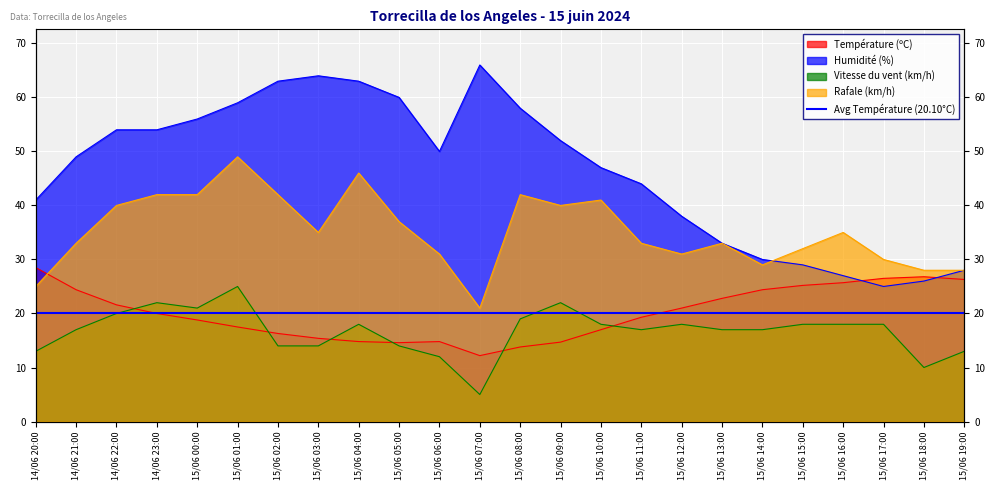

Reading right to left, transcribe all the data shown in this chart.

Température (ºC): 15/06 19:00=26.3	15/06 18:00=26.8	15/06 17:00=26.5	15/06 16:00=25.7	15/06 15:00=25.2	15/06 14:00=24.4	15/06 13:00=22.8	15/06 12:00=21.0	15/06 11:00=19.3	15/06 10:00=17.0	15/06 09:00=14.7	15/06 08:00=13.8	15/06 07:00=12.2	15/06 06:00=14.8	15/06 05:00=14.6	15/06 04:00=14.8	15/06 03:00=15.4	15/06 02:00=16.3	15/06 01:00=17.5	15/06 00:00=18.8	14/06 23:00=20.0	14/06 22:00=21.6	14/06 21:00=24.4	14/06 20:00=28.5
Humidité (%): 15/06 19:00=28.0	15/06 18:00=26.0	15/06 17:00=25.0	15/06 16:00=27.0	15/06 15:00=29.0	15/06 14:00=30.0	15/06 13:00=33.0	15/06 12:00=38.0	15/06 11:00=44.0	15/06 10:00=47.0	15/06 09:00=52.0	15/06 08:00=58.0	15/06 07:00=66.0	15/06 06:00=50.0	15/06 05:00=60.0	15/06 04:00=63.0	15/06 03:00=64.0	15/06 02:00=63.0	15/06 01:00=59.0	15/06 00:00=56.0	14/06 23:00=54.0	14/06 22:00=54.0	14/06 21:00=49.0	14/06 20:00=41.0
Vitesse du vent (km/h): 15/06 19:00=13.0	15/06 18:00=10.0	15/06 17:00=18.0	15/06 16:00=18.0	15/06 15:00=18.0	15/06 14:00=17.0	15/06 13:00=17.0	15/06 12:00=18.0	15/06 11:00=17.0	15/06 10:00=18.0	15/06 09:00=22.0	15/06 08:00=19.0	15/06 07:00=5.0	15/06 06:00=12.0	15/06 05:00=14.0	15/06 04:00=18.0	15/06 03:00=14.0	15/06 02:00=14.0	15/06 01:00=25.0	15/06 00:00=21.0	14/06 23:00=22.0	14/06 22:00=20.0	14/06 21:00=17.0	14/06 20:00=13.0
Rafale (km/h): 15/06 19:00=28.0	15/06 18:00=28.0	15/06 17:00=30.0	15/06 16:00=35.0	15/06 15:00=32.0	15/06 14:00=29.0	15/06 13:00=33.0	15/06 12:00=31.0	15/06 11:00=33.0	15/06 10:00=41.0	15/06 09:00=40.0	15/06 08:00=42.0	15/06 07:00=21.0	15/06 06:00=31.0	15/06 05:00=37.0	15/06 04:00=46.0	15/06 03:00=35.0	15/06 02:00=42.0	15/06 01:00=49.0	15/06 00:00=42.0	14/06 23:00=42.0	14/06 22:00=40.0	14/06 21:00=33.0	14/06 20:00=25.0